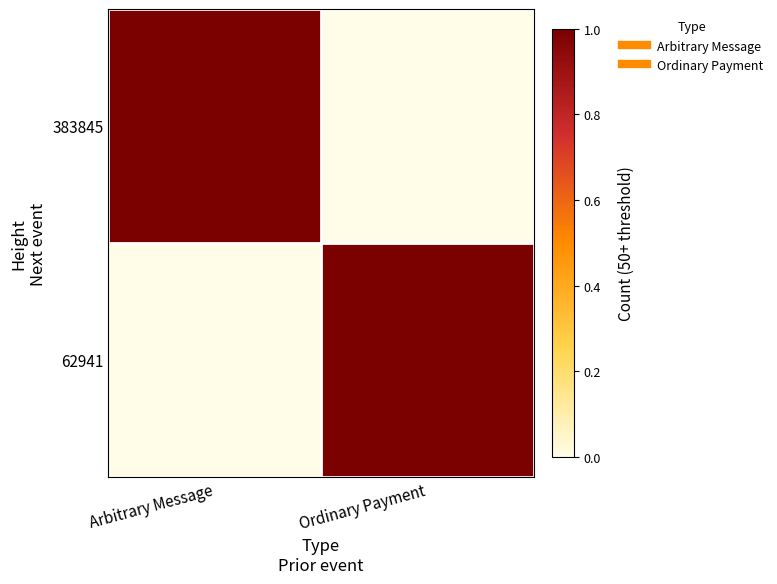

What is the difference between the highest and lowest values at Arbitrary Message?

1